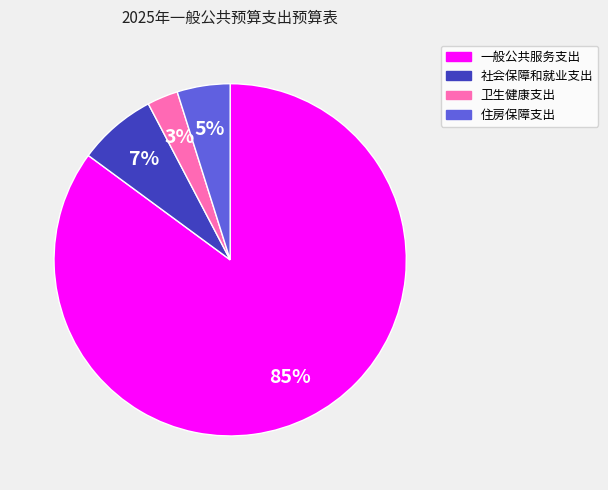

To the nearest percent, what percentage of the pie is 卫生健康支出?

3%